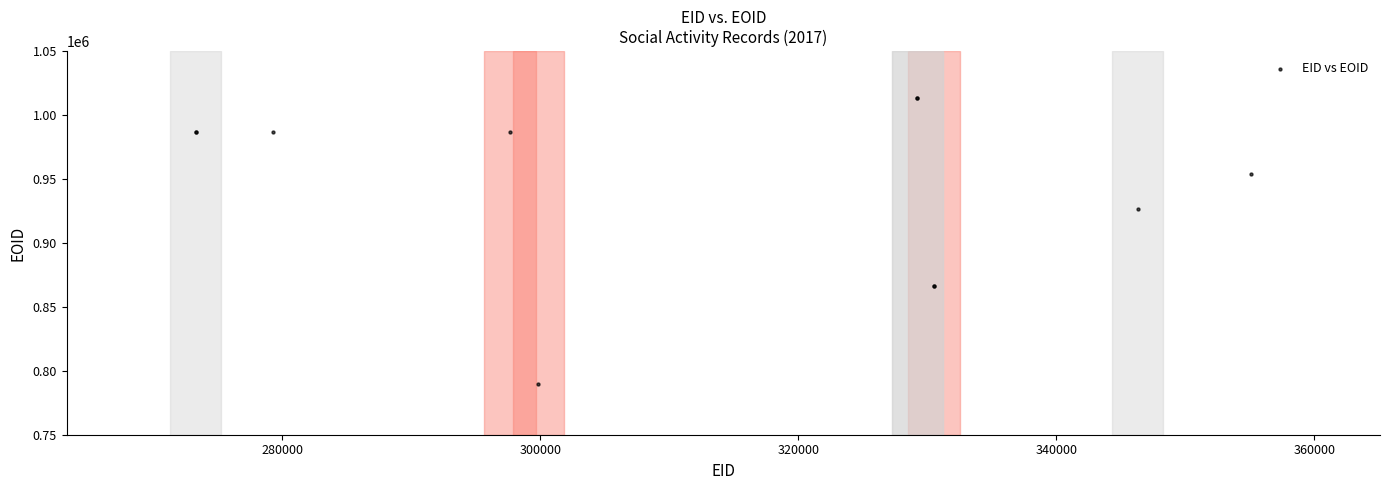

What Y value in the scatter plot is closest to 901672?

926470